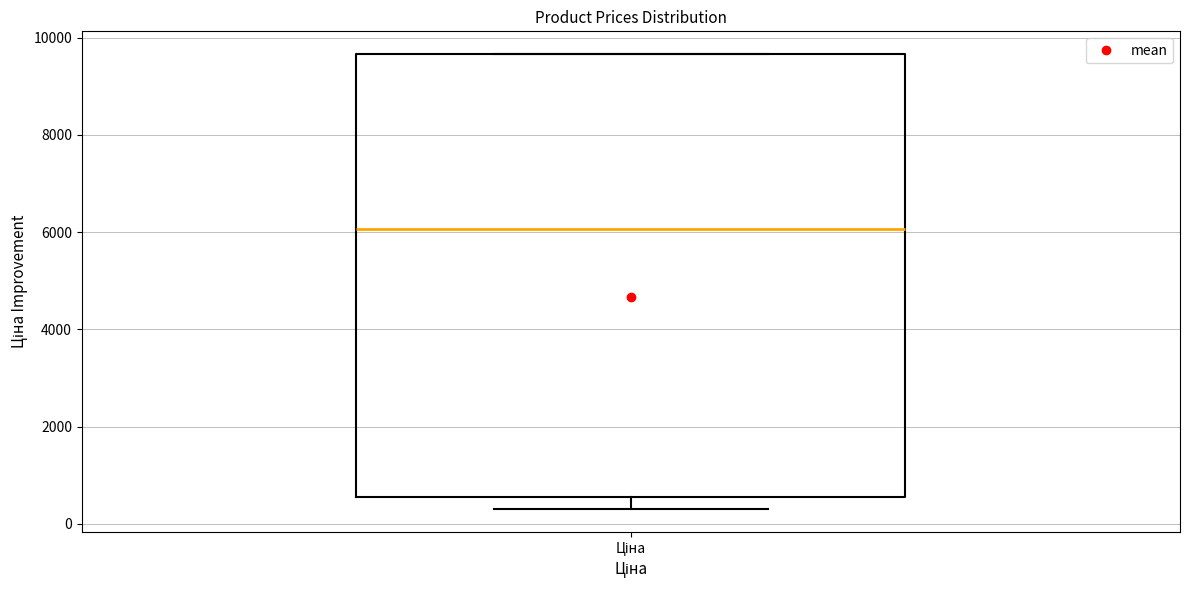

Read this box plot against the y-axis: the position of the median line, the range covered by the box, and the ends of both whiskers. The values are not printed on the chart, so give them approximately, as read against the axis.

median 6000, box 600 to 9600, whiskers 400 to 9600